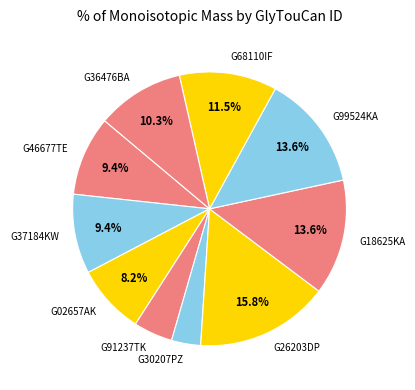

Which category has the smallest portion of the pie?

G30207PZ